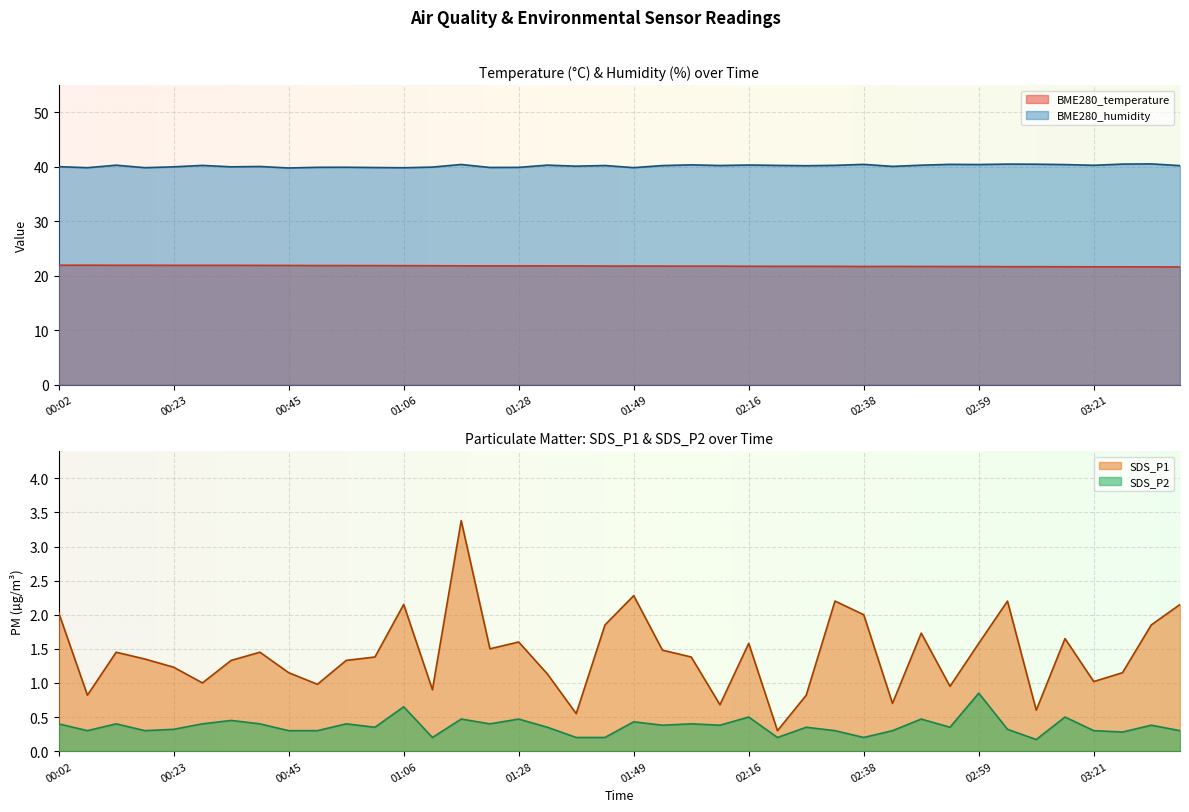

What are all the series names shown in the legend?

BME280_temperature, BME280_humidity, SDS_P1, SDS_P2